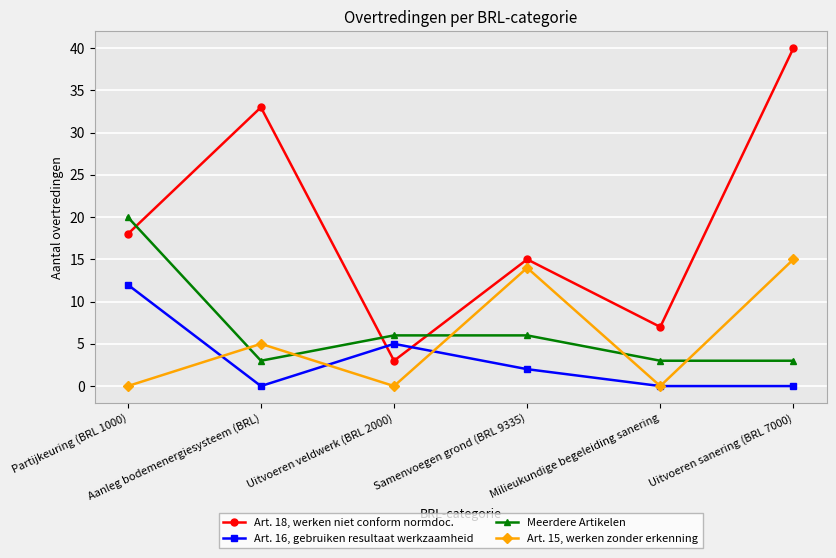

The Art. 16, gebruiken resultaat werkzaamheid series shows 4 at Partijkeuring (BRL 1000). True or false?

False